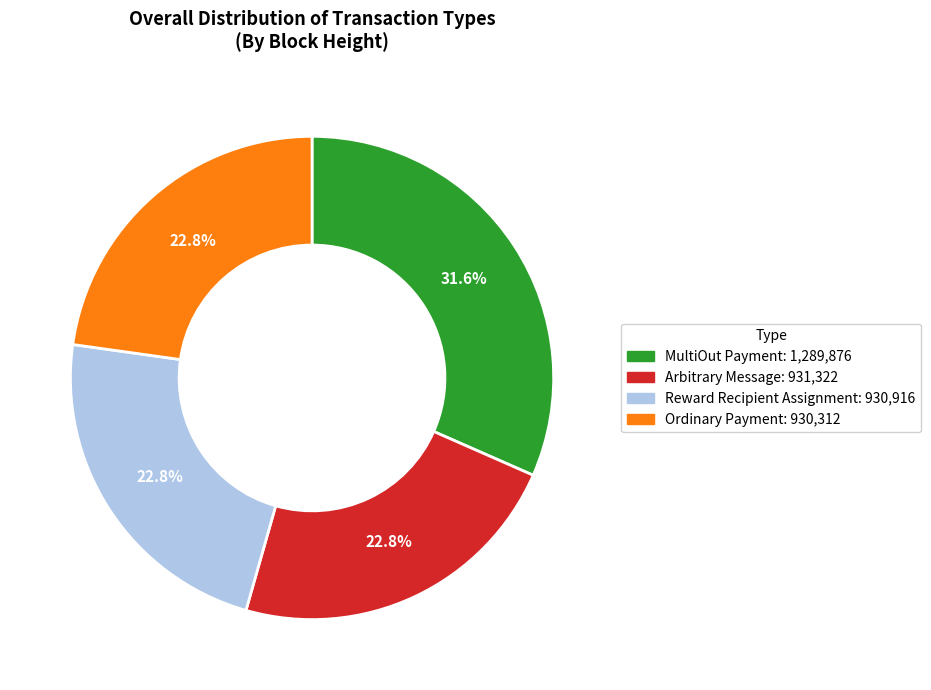

True or false: Ordinary Payment accounts for 23% of the total.

True